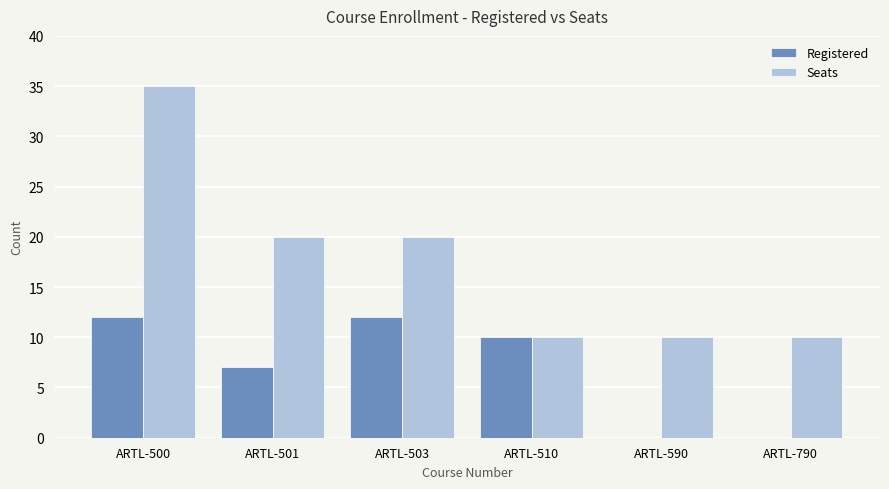

Are the bars grouped side by side (vs. stacked)?

Yes